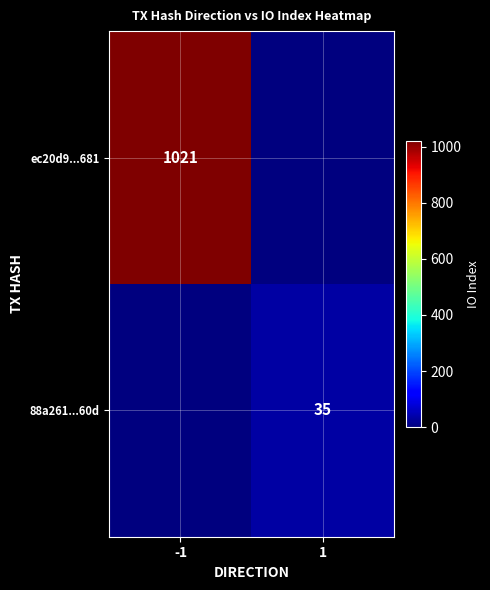

The value of ec20d9...681 at -1 is 387. True or false?

False